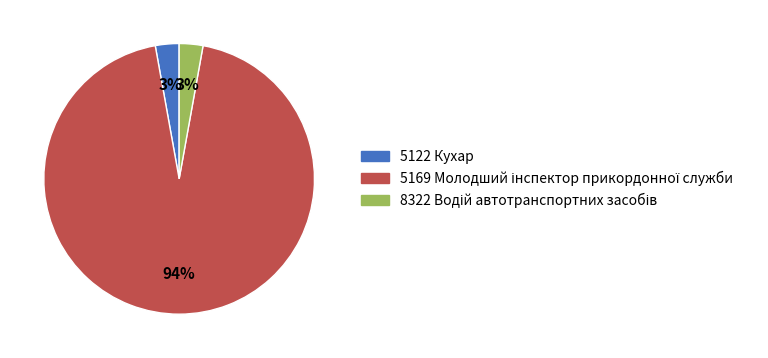

Is it true that 5122 Кухар is 3% of the pie?

True